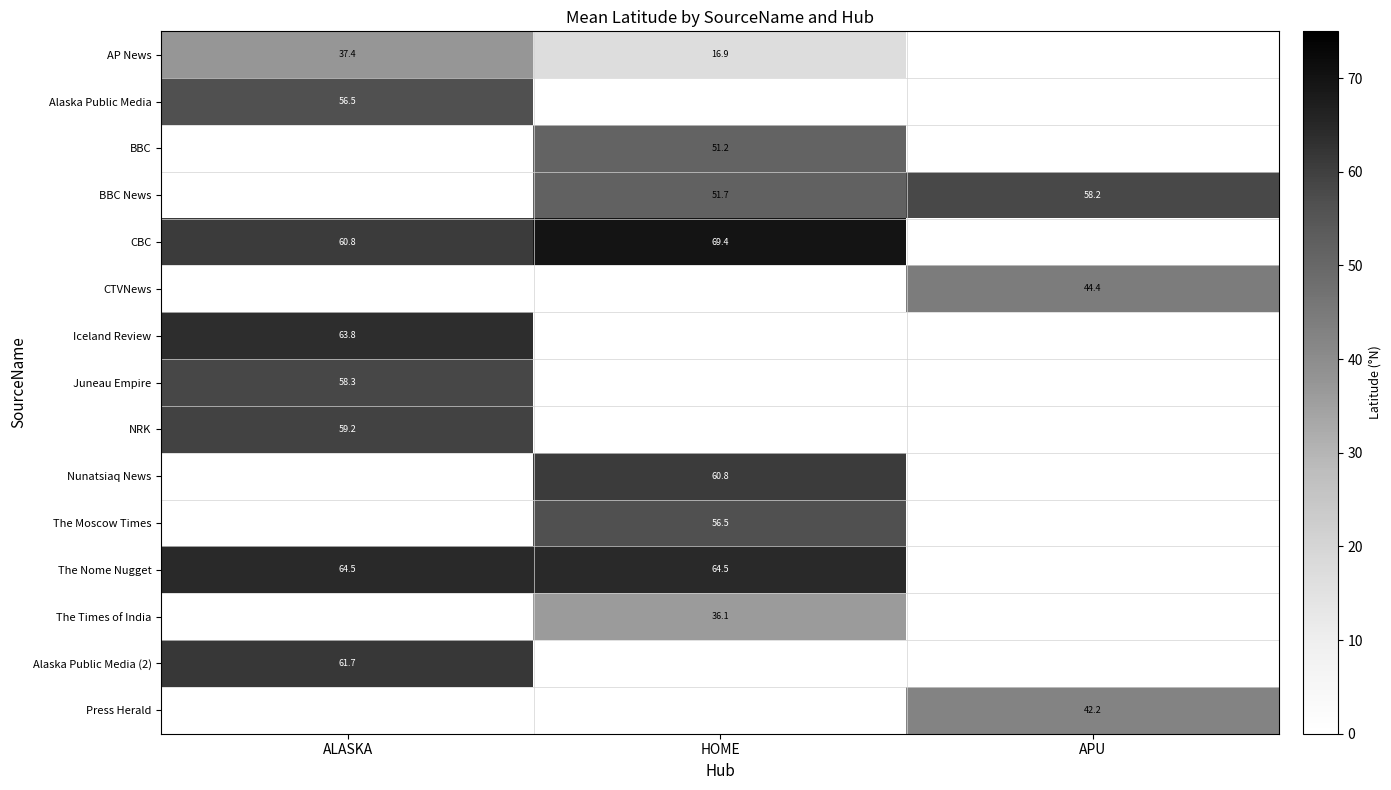

Is the value of The Nome Nugget at HOME greater than the value of CTVNews at HOME?

No